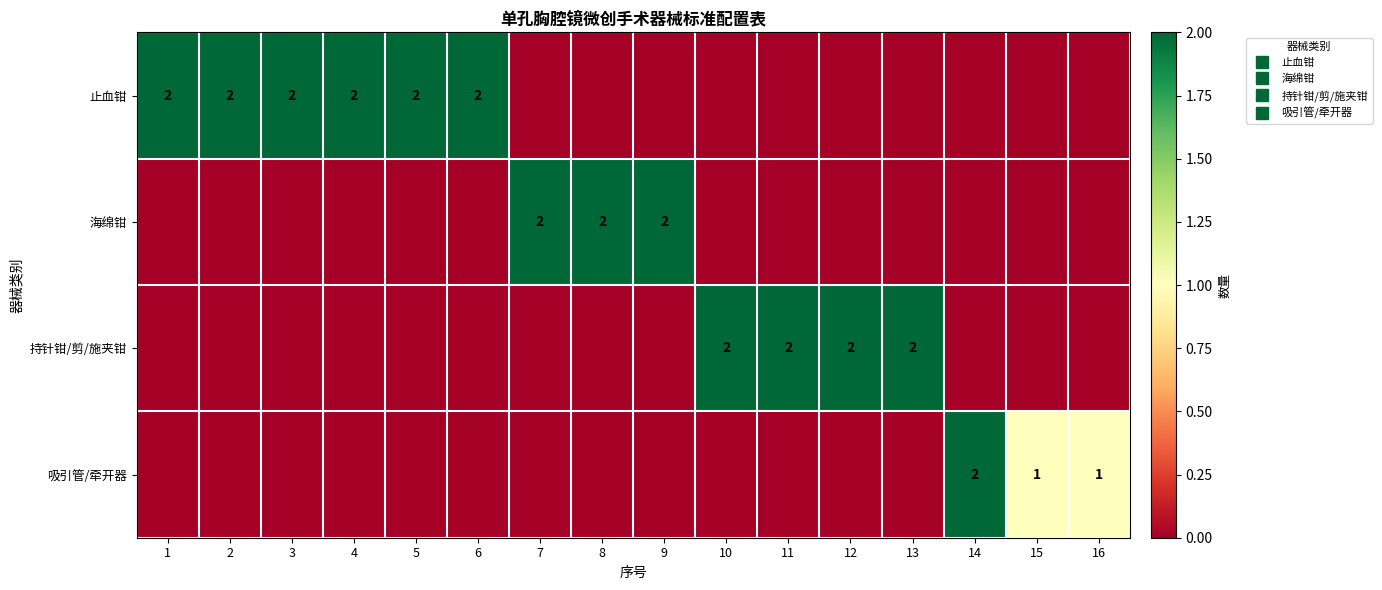

List the series in order of their overall mean, lowest first.

吸引管/牵开器, 海绵钳, 持针钳/剪/施夹钳, 止血钳